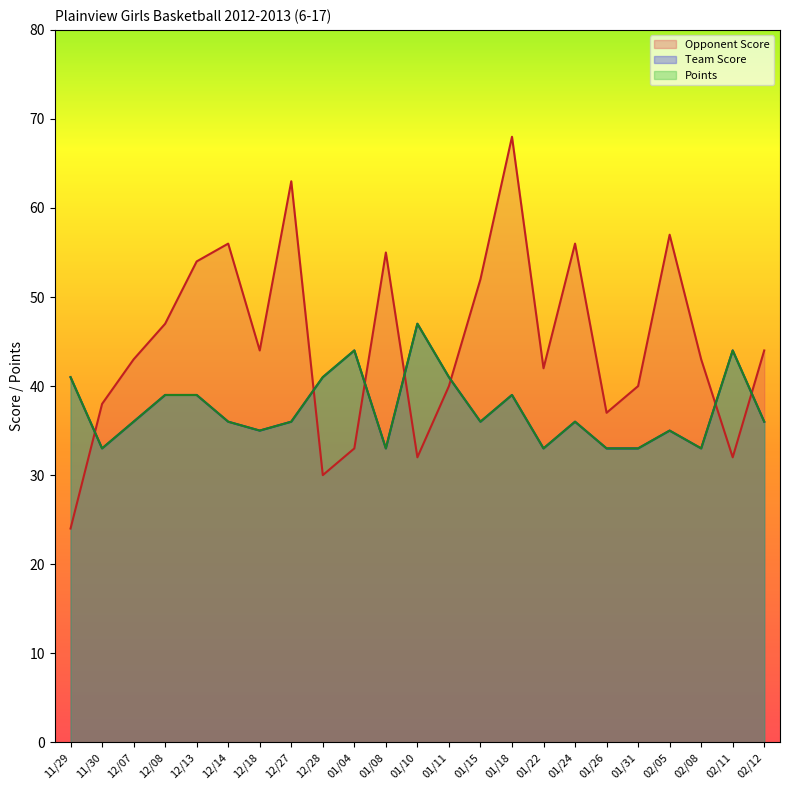

Reading right to left, extract all data points from this chart.

Team Score: 36	44	33	35	33	33	36	33	39	36	41	47	33	44	41	36	35	36	39	39	36	33	41
Opponent Score: 44	32	43	57	40	37	56	42	68	52	40	32	55	33	30	63	44	56	54	47	43	38	24
Points: 36	44	33	35	33	33	36	33	39	36	41	47	33	44	41	36	35	36	39	39	36	33	41